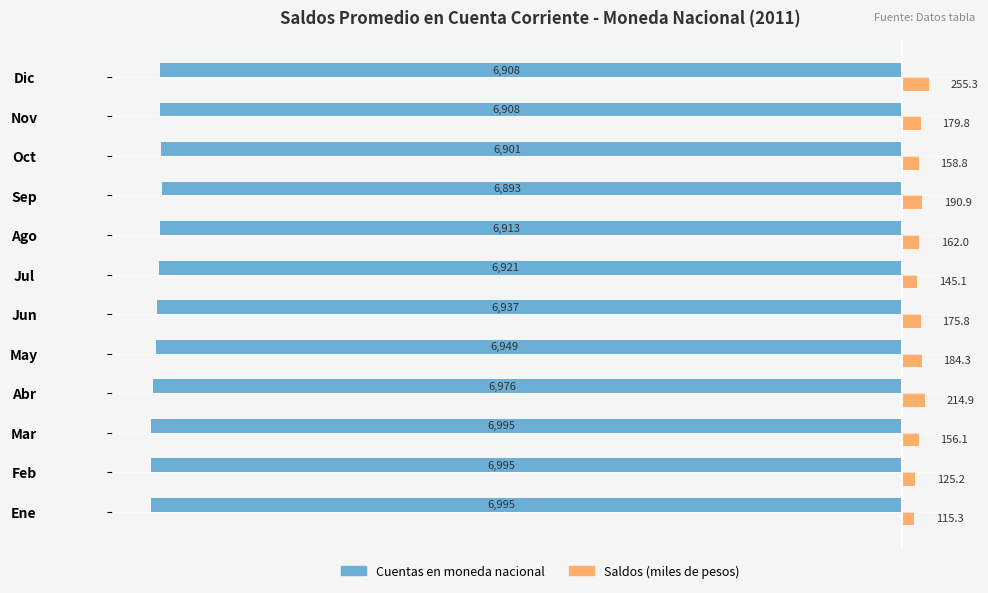

At which category is the sum across all series the highest?

Dic